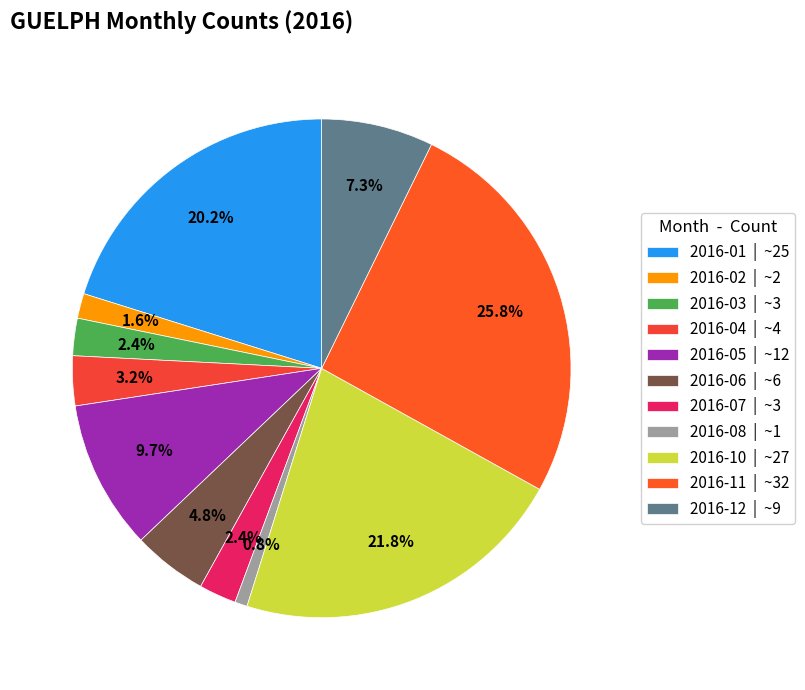

How many slices are in this pie chart?

11